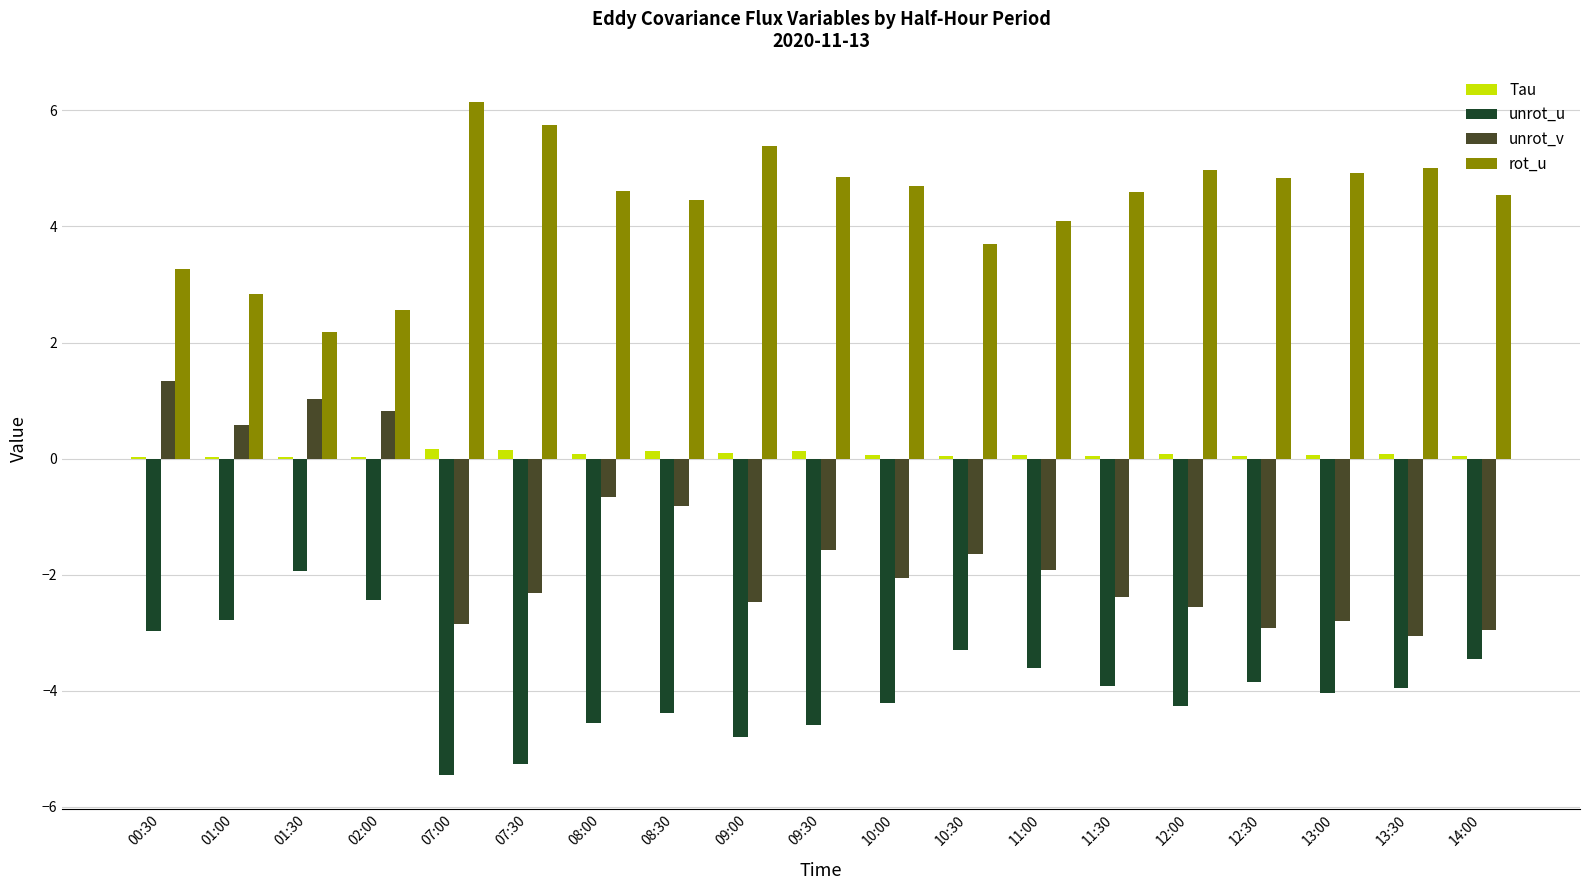

Count the number of data series in this chart.

4